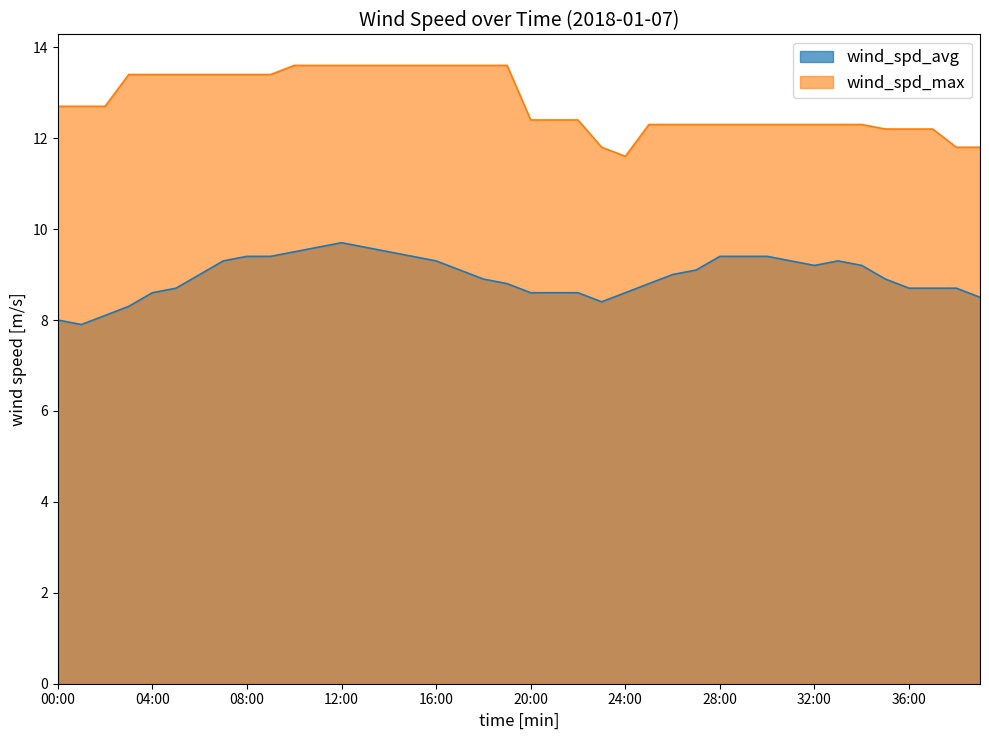

In wind_spd_max, how many points are lower than both neighbors (excluding endpoints)?

1